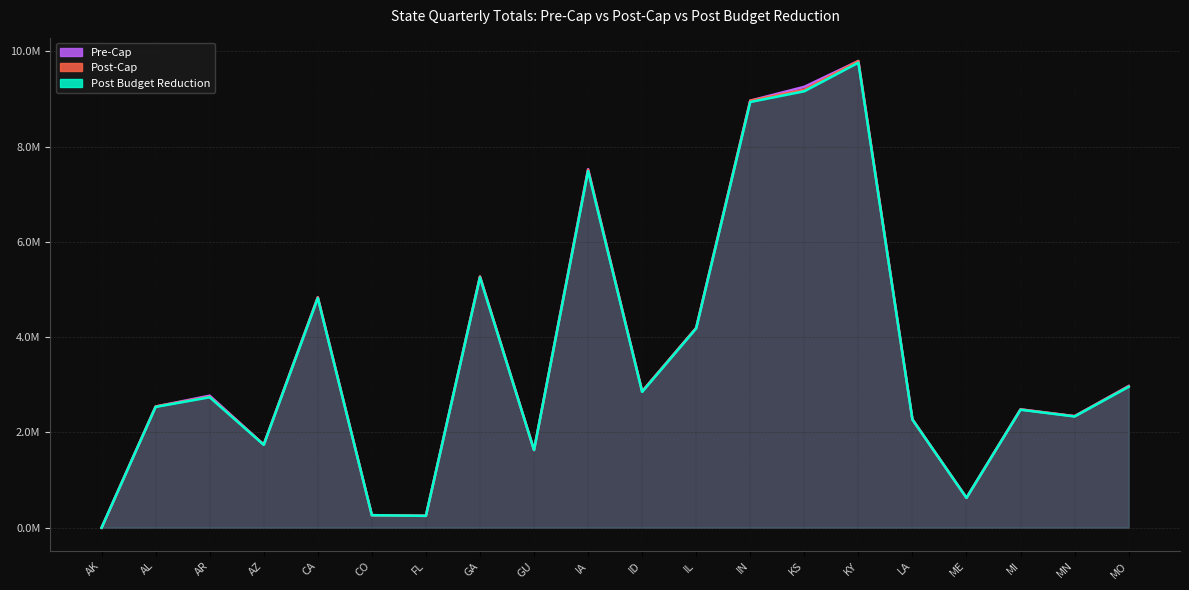

After their last crossing, which series has the higher values: Pre-Cap or Post Budget Reduction?

Pre-Cap